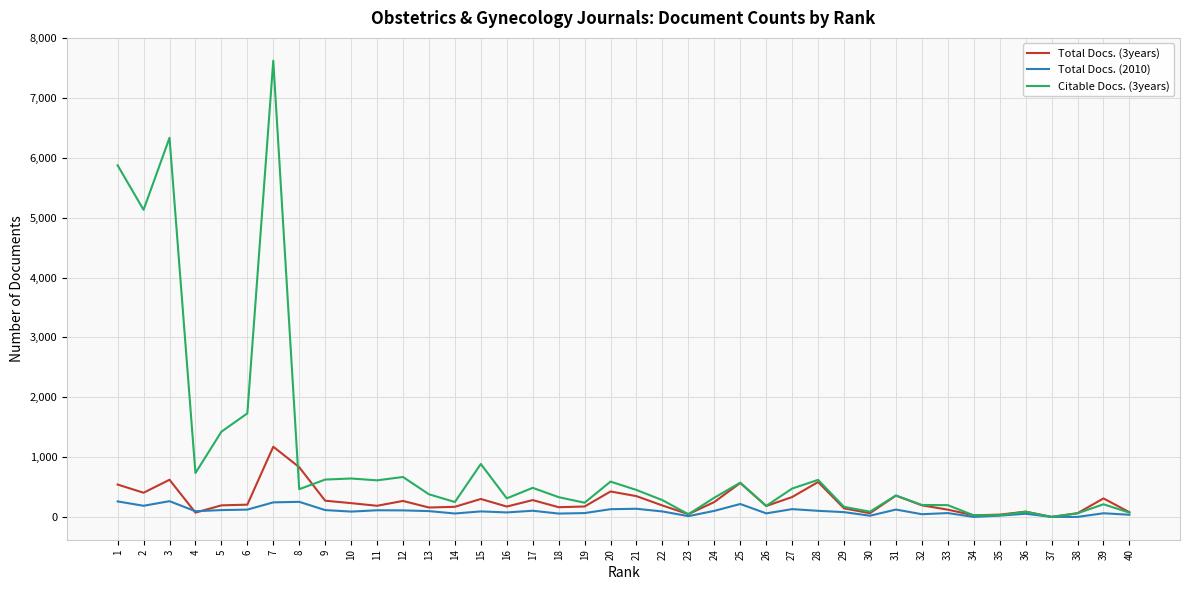

List the series in order of their overall mean, highest first.

Citable Docs. (3years), Total Docs. (3years), Total Docs. (2010)